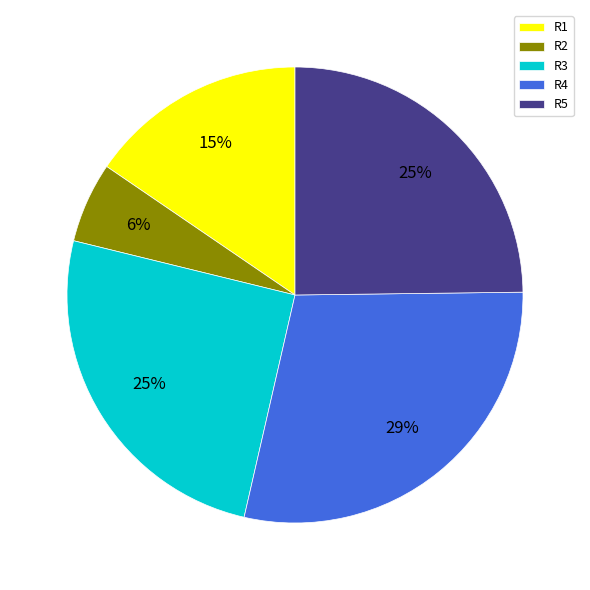

Which category has the smallest portion of the pie?

R2